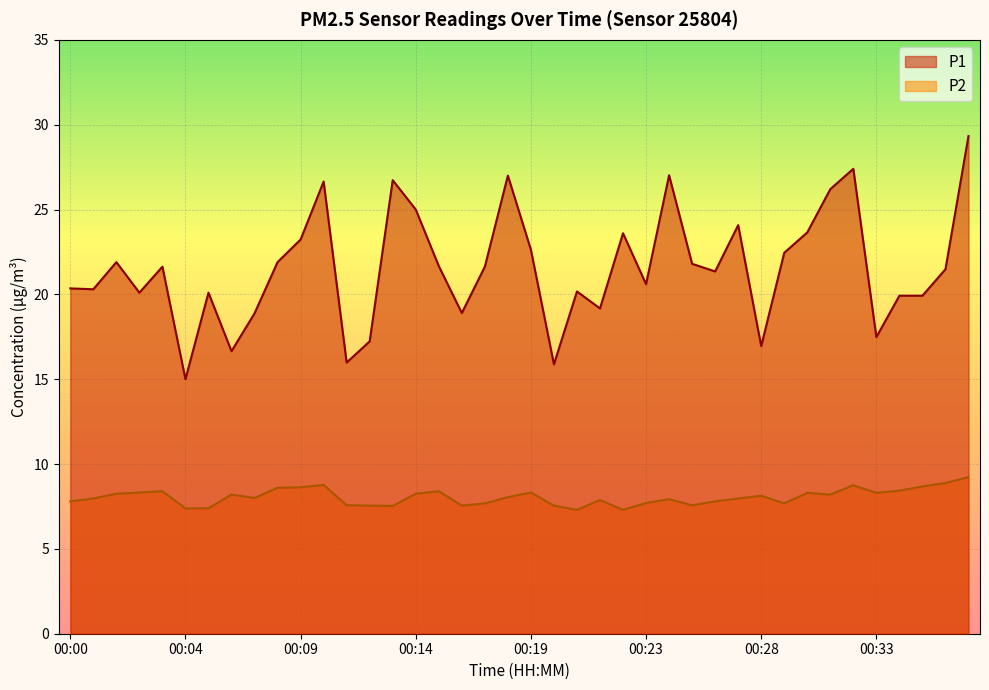

What is the sum of the P1 values at 00:01 and 00:21?

40.5